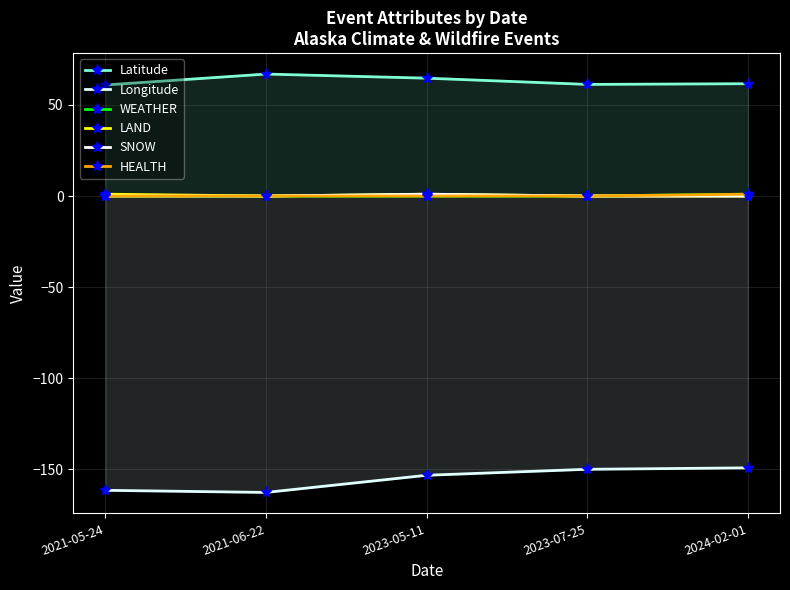

How many series are shown in this chart?

6